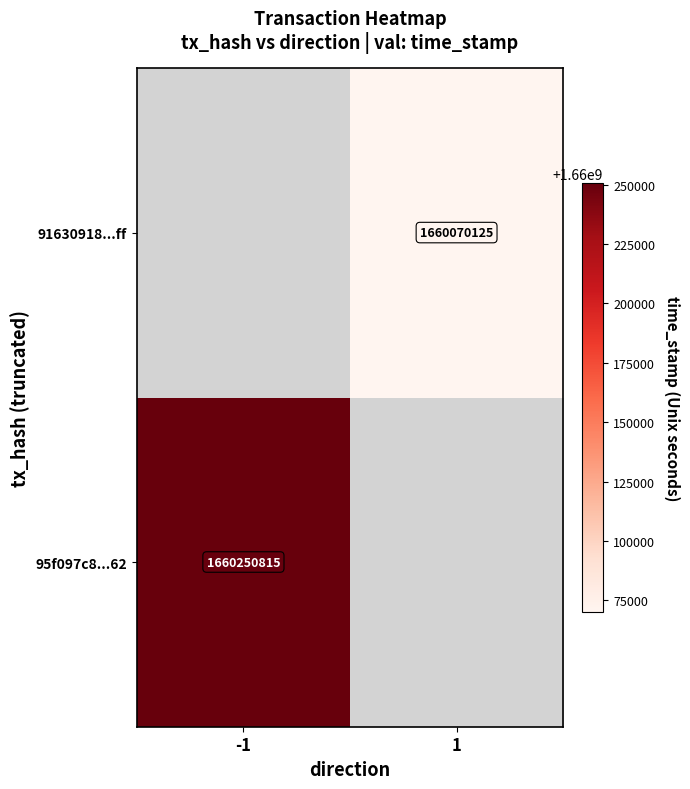

The 91630918...ff series shows 1159327961 at 1. True or false?

False